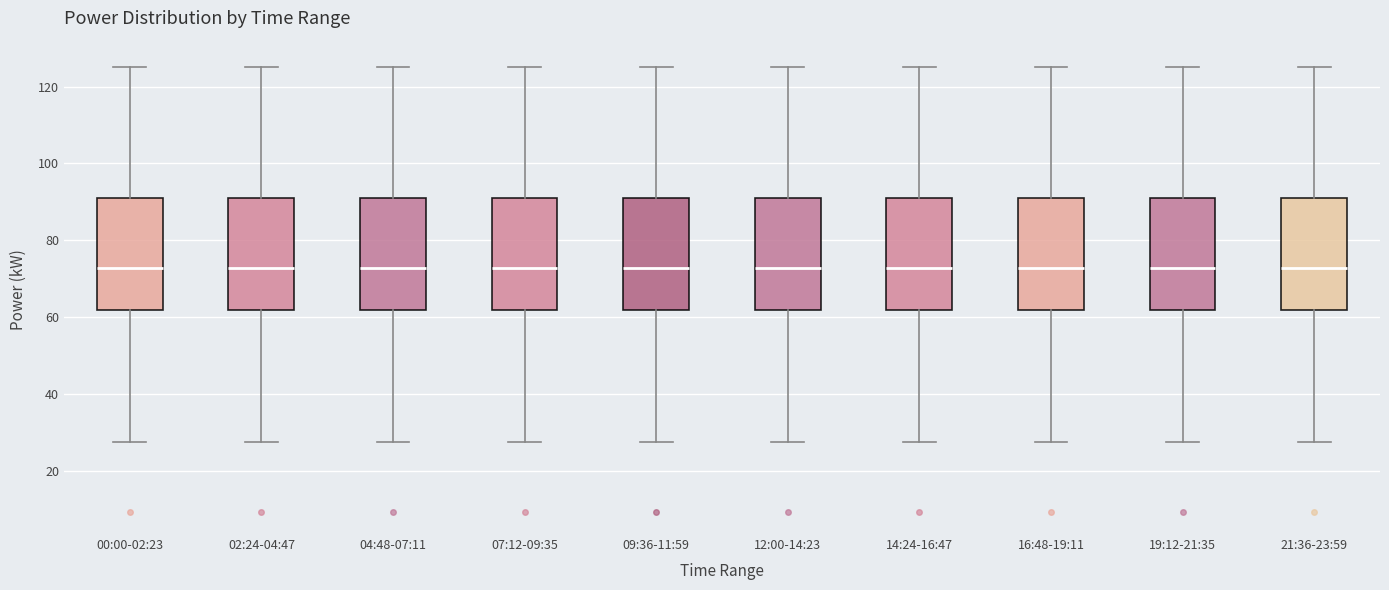

Where is the upper edge of the box for 02:24-04:47 on the y-axis? The values are not printed on the chart, so give them approximately, as read against the axis.

92